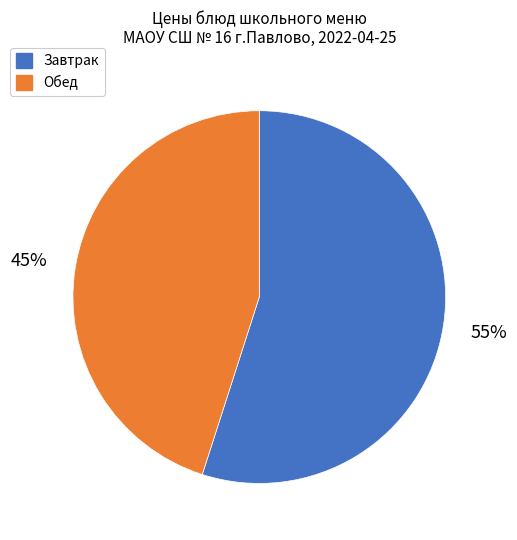

How many slices are in this pie chart?

2